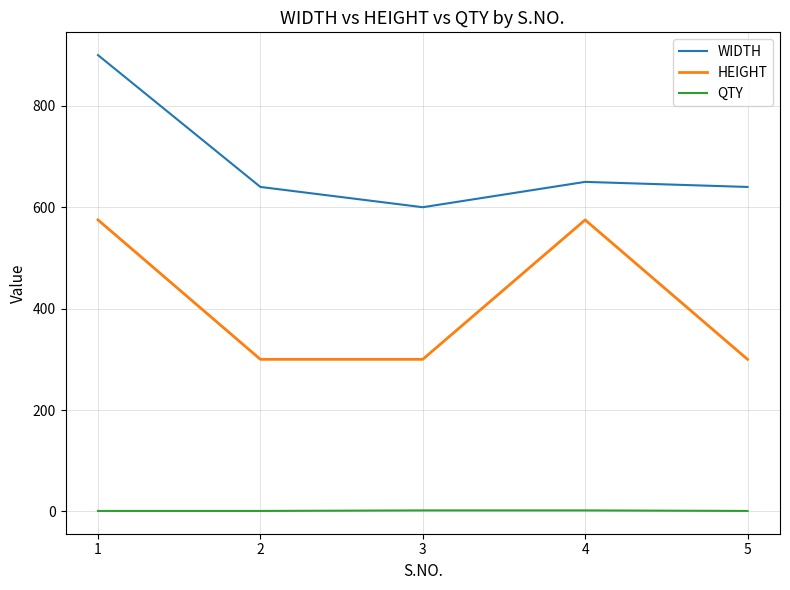

List the series in order of their overall mean, highest first.

WIDTH, HEIGHT, QTY